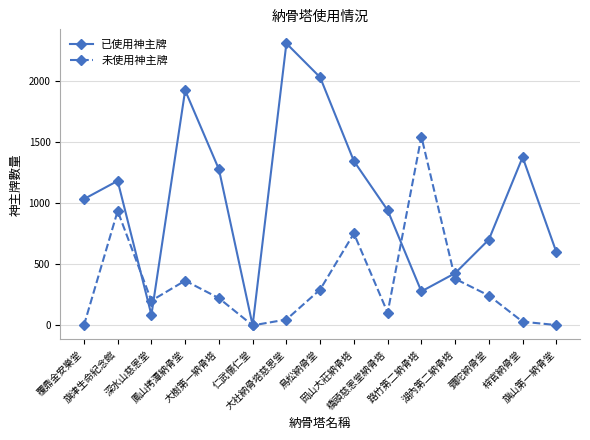

List the series in order of their overall mean, highest first.

已使用神主牌, 未使用神主牌